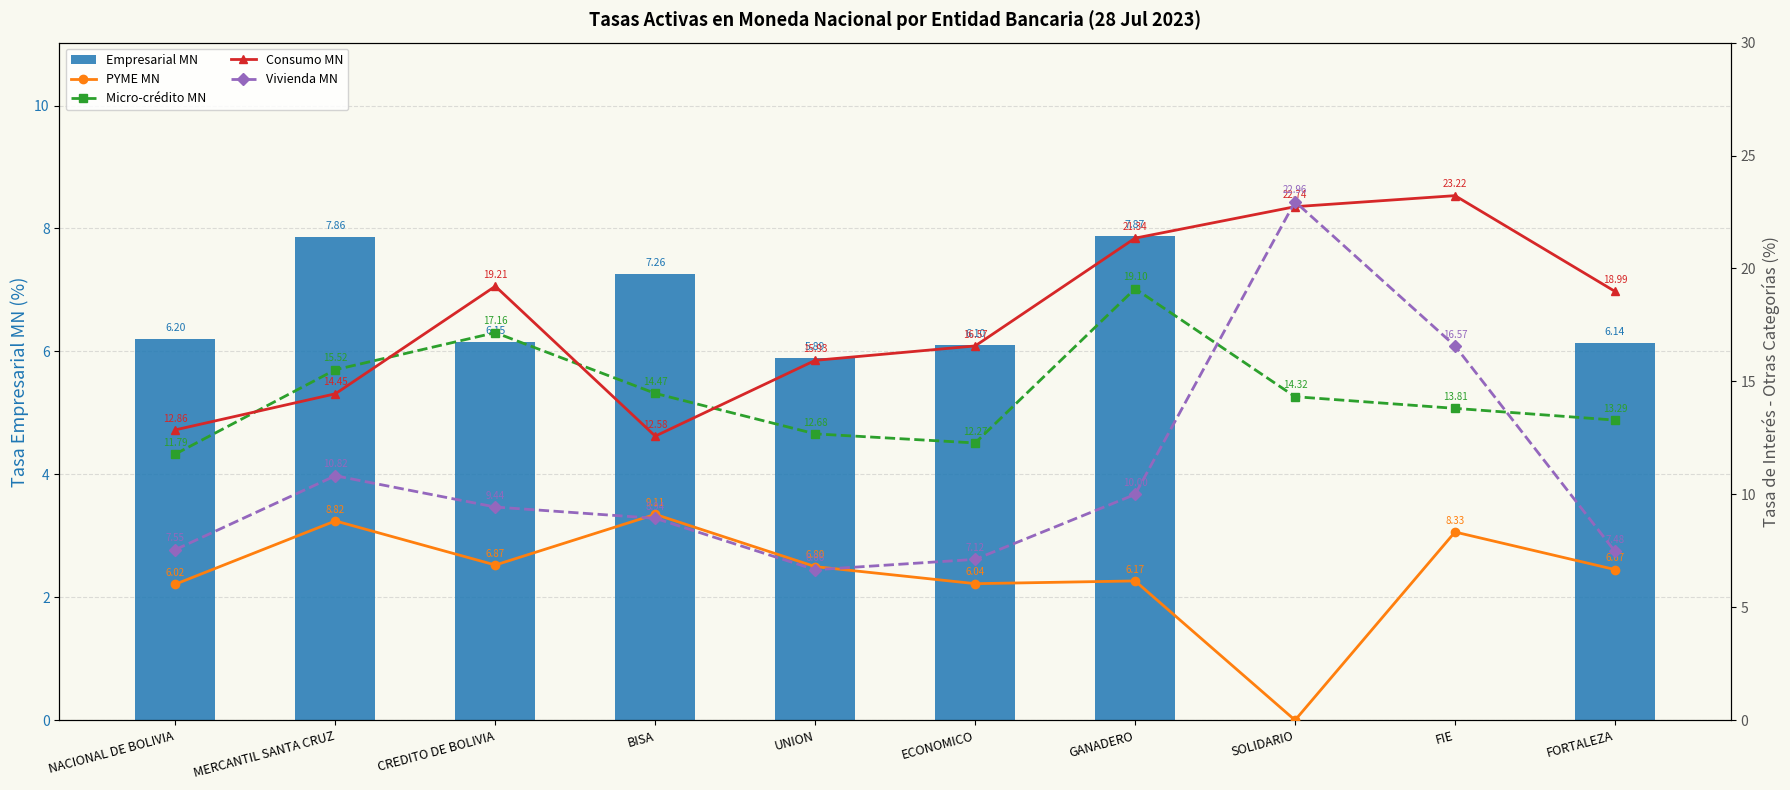

The Empresarial MN series shows 8.5 at UNION. True or false?

False